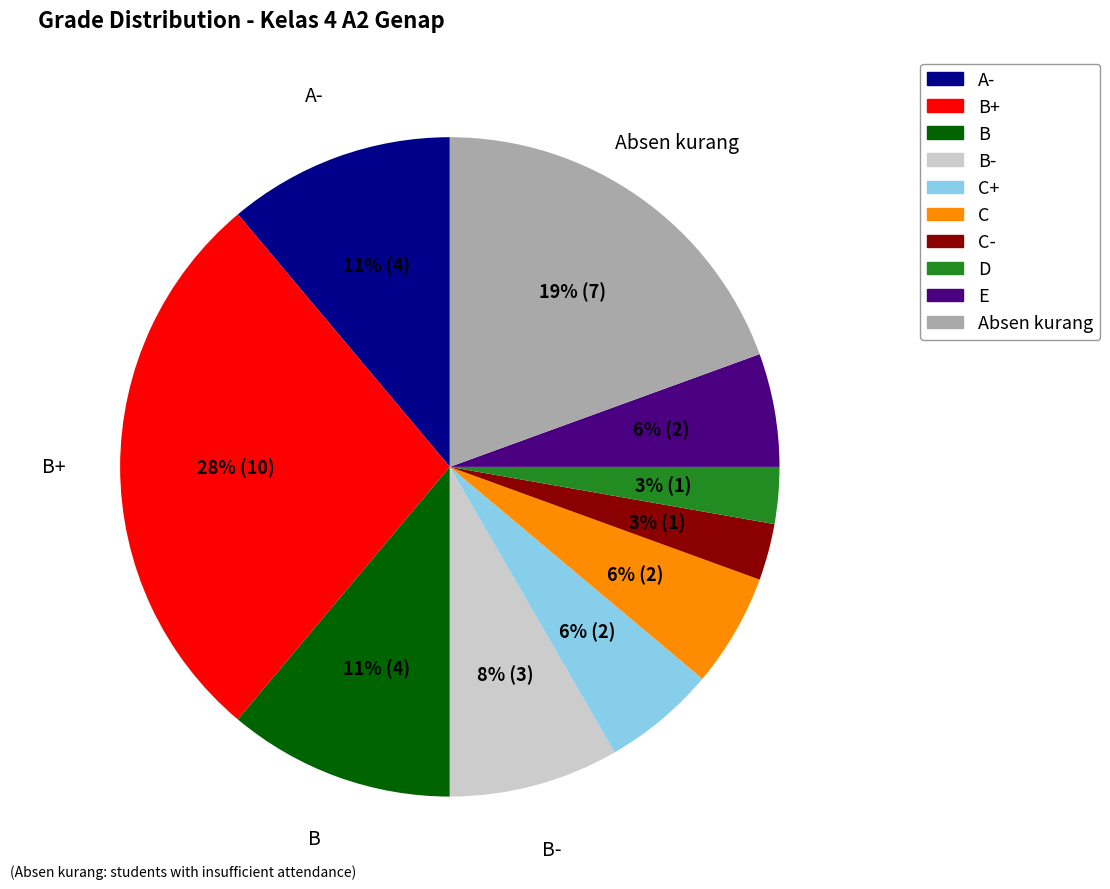

To the nearest percent, what is the difference between the largest and smallest slice percentages?

25%